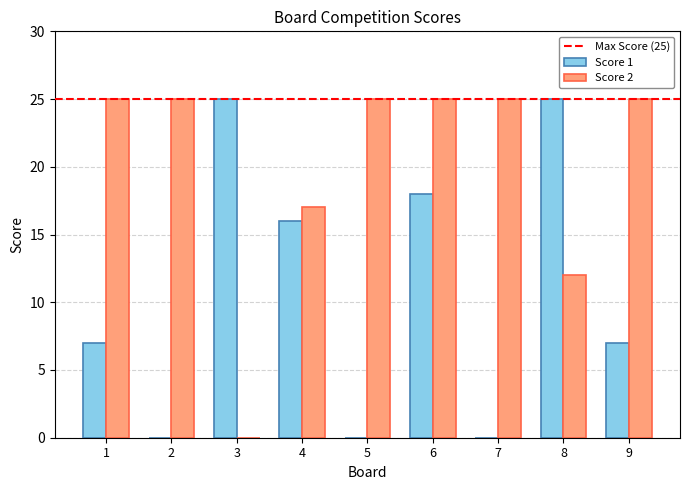

Is it true that Score 1 equals 0 at 5?

True